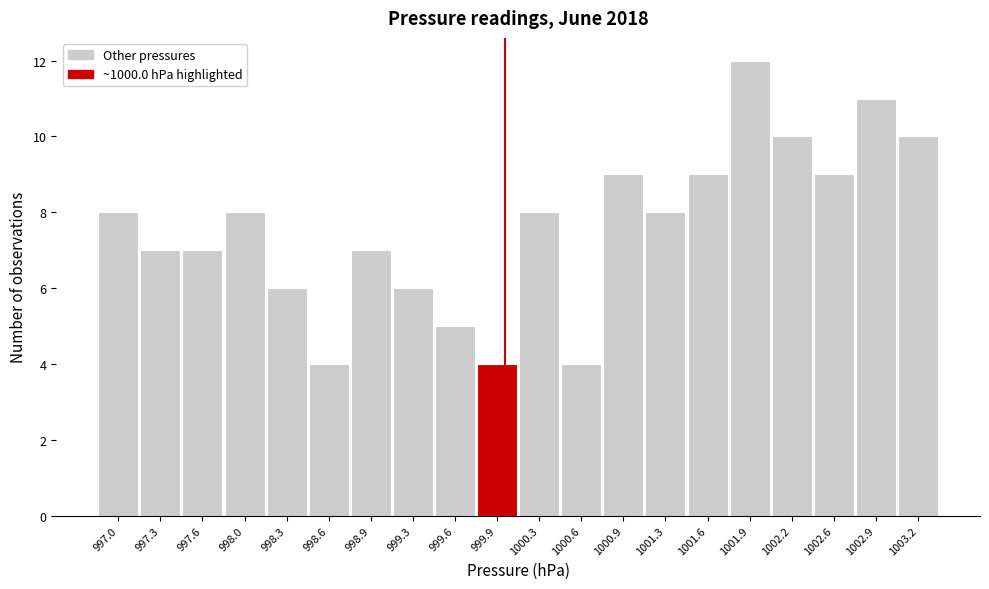

Reading left to right, list every bar in this chart as the range it spans on the x-axis followed by its height. Neither the bar edges nor the heights are printed on the chart, so give them approximately, as read against the axes.

996.80 to 997.13: 8
997.13 to 997.46: 7
997.46 to 997.79: 7
997.79 to 998.12: 8
998.12 to 998.45: 6
998.45 to 998.78: 4
998.78 to 999.11: 7
999.11 to 999.44: 6
999.44 to 999.77: 5
999.77 to 1000.10: 4
1000.10 to 1000.43: 8
1000.43 to 1000.76: 4
1000.76 to 1001.09: 9
1001.09 to 1001.42: 8
1001.42 to 1001.75: 9
1001.75 to 1002.08: 12
1002.08 to 1002.41: 10
1002.41 to 1002.74: 9
1002.74 to 1003.07: 11
1003.07 to 1003.40: 10